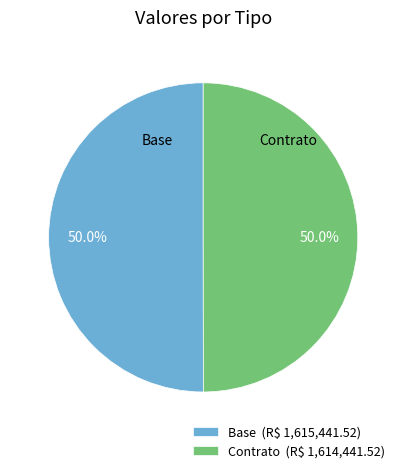

What percentage do Contrato and Base together represent?

100.0%